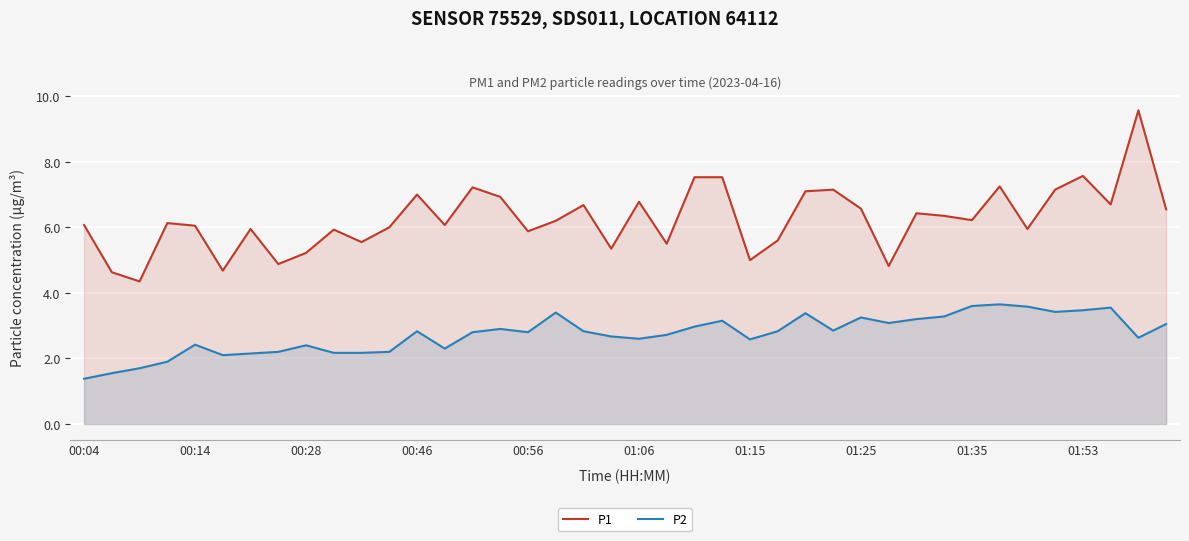

Which series has the largest range (max minus min)?

P1